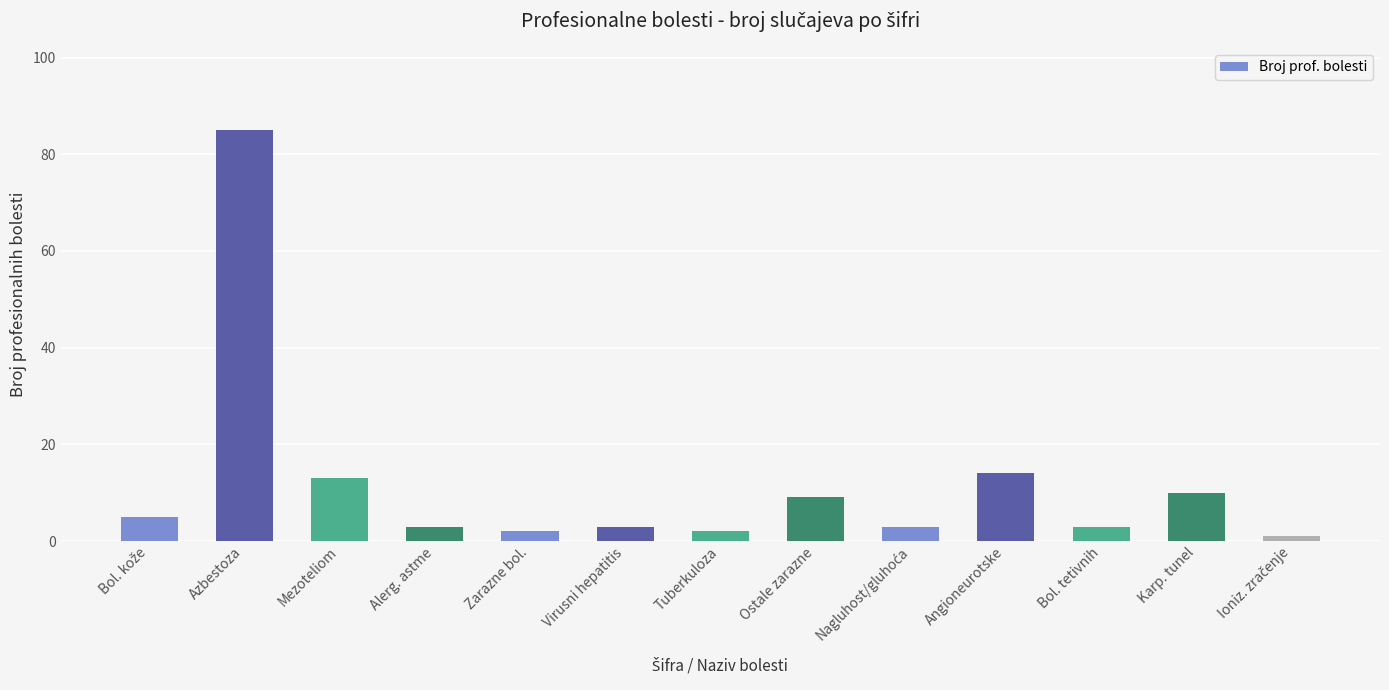

Which has a higher value, Alerg. astme or Azbestoza?

Azbestoza